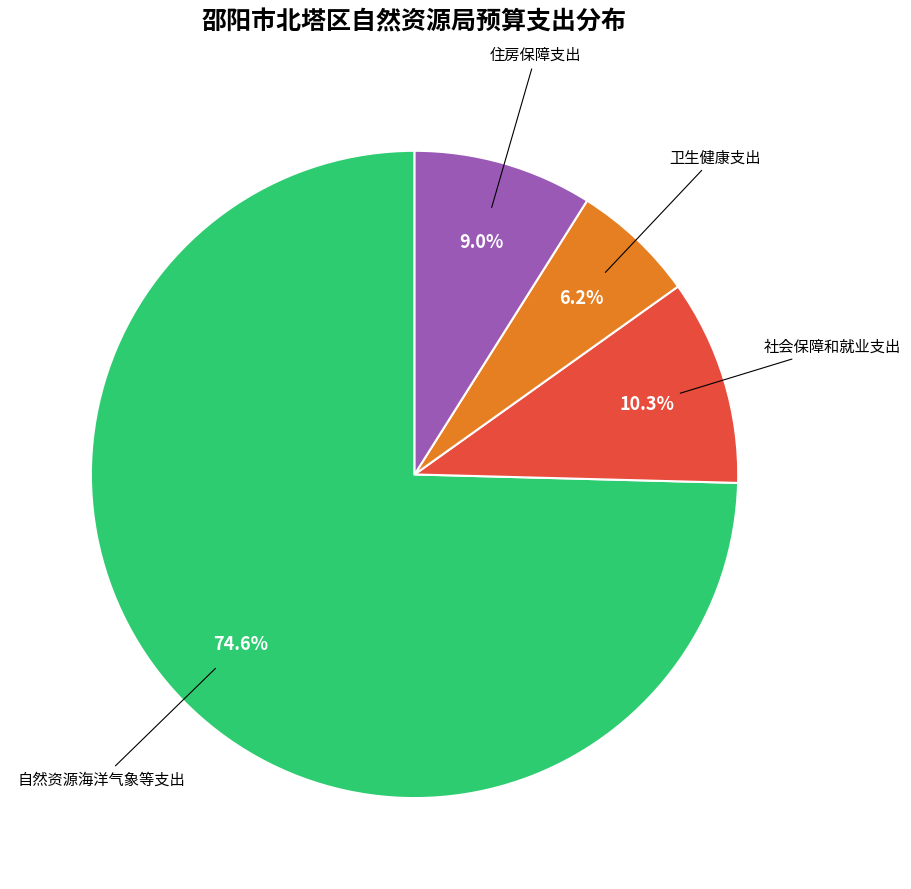

Is there a majority slice in this chart?

Yes